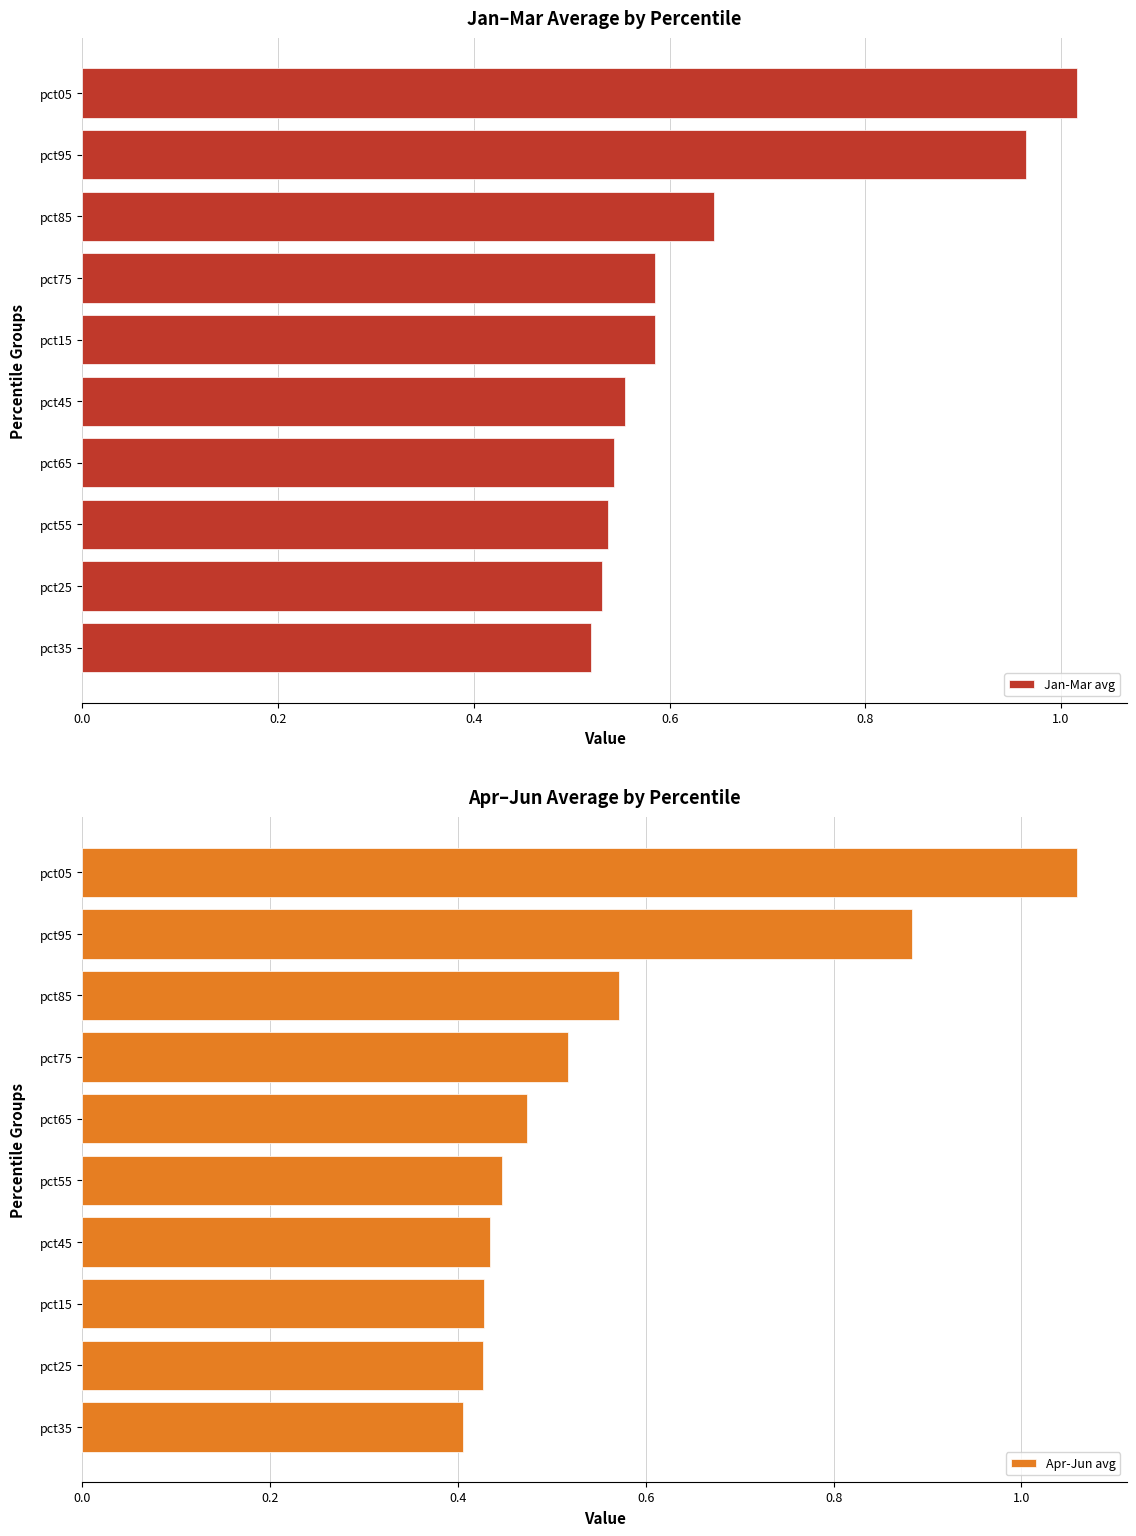

What are all the series names shown in the legend?

Jan-Mar avg, Apr-Jun avg